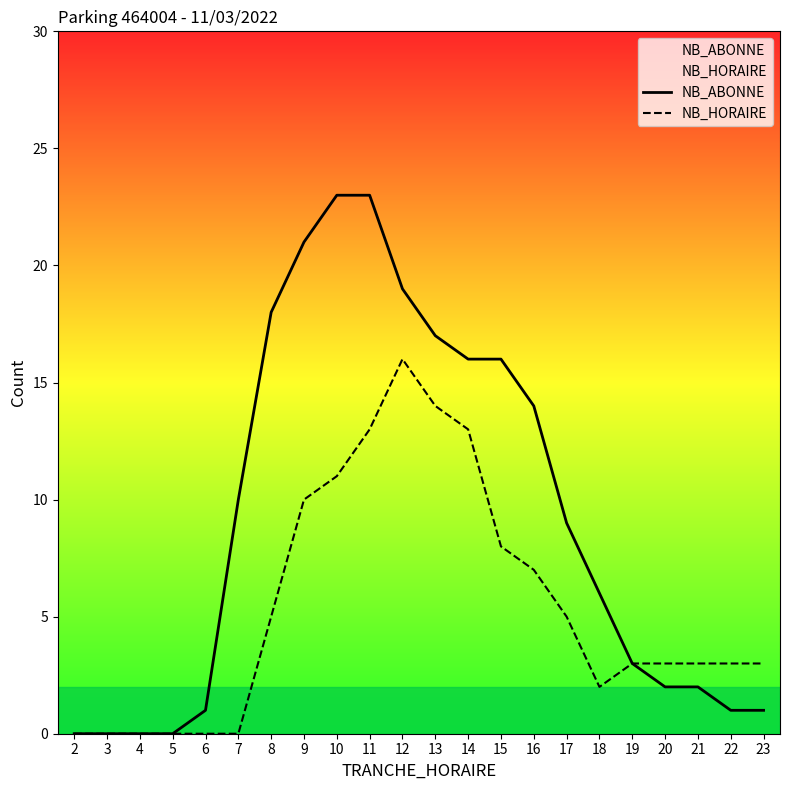

List the labels in order of NB_ABONNE value, smallest first.

2, 3, 4, 5, 6, 22, 23, 20, 21, 19, 18, 17, 7, 16, 14, 15, 13, 8, 12, 9, 10, 11